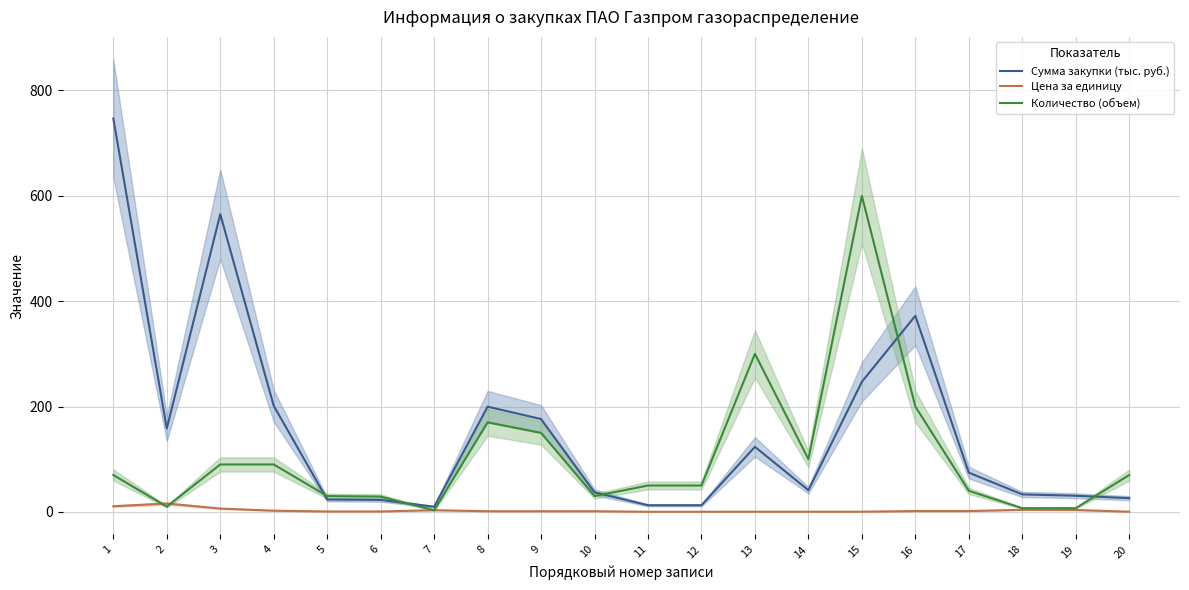

What is the maximum value for Сумма закупки (тыс. руб.)?

746.8